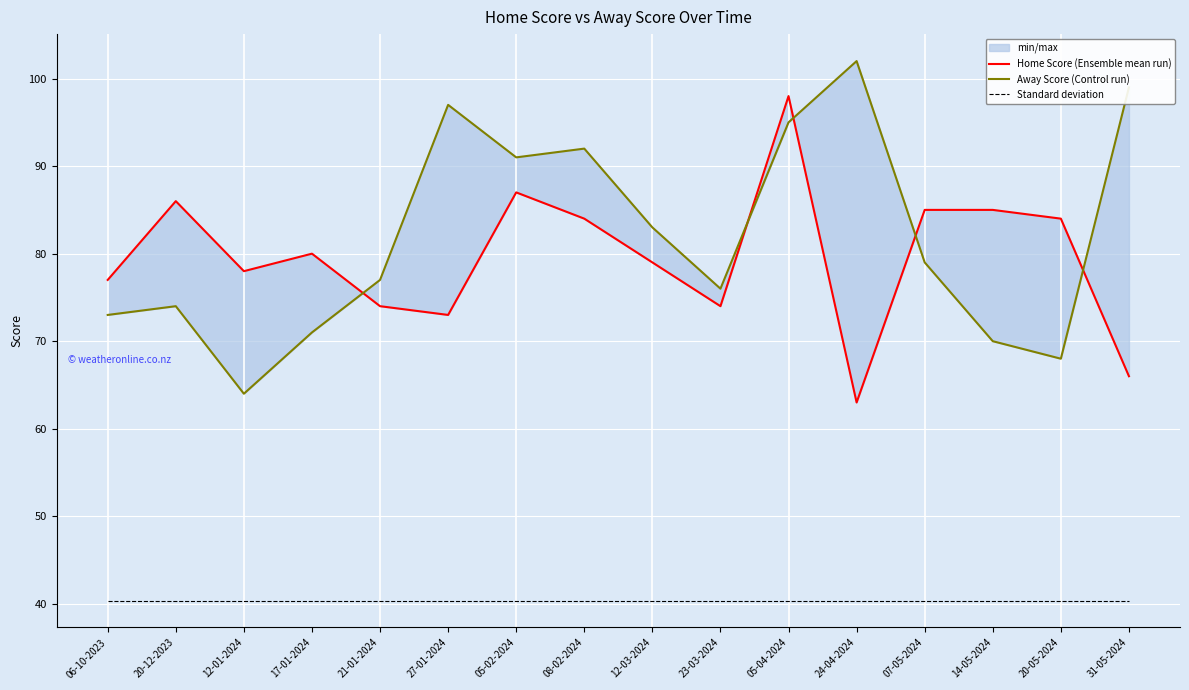

Reading left to right, transcribe all the data shown in this chart.

Home Score (Ensemble mean run): 06-10-2023=77.0	20-12-2023=86.0	12-01-2024=78.0	17-01-2024=80.0	21-01-2024=74.0	27-01-2024=73.0	05-02-2024=87.0	08-02-2024=84.0	12-03-2024=79.0	23-03-2024=74.0	05-04-2024=98.0	24-04-2024=63.0	07-05-2024=85.0	14-05-2024=85.0	20-05-2024=84.0	31-05-2024=66.0
Away Score (Control run): 06-10-2023=73.0	20-12-2023=74.0	12-01-2024=64.0	17-01-2024=71.0	21-01-2024=77.0	27-01-2024=97.0	05-02-2024=91.0	08-02-2024=92.0	12-03-2024=83.0	23-03-2024=76.0	05-04-2024=95.0	24-04-2024=102.0	07-05-2024=79.0	14-05-2024=70.0	20-05-2024=68.0	31-05-2024=99.0
Standard deviation: 06-10-2023=40.4	20-12-2023=40.4	12-01-2024=40.4	17-01-2024=40.4	21-01-2024=40.4	27-01-2024=40.4	05-02-2024=40.4	08-02-2024=40.4	12-03-2024=40.4	23-03-2024=40.4	05-04-2024=40.4	24-04-2024=40.4	07-05-2024=40.4	14-05-2024=40.4	20-05-2024=40.4	31-05-2024=40.4